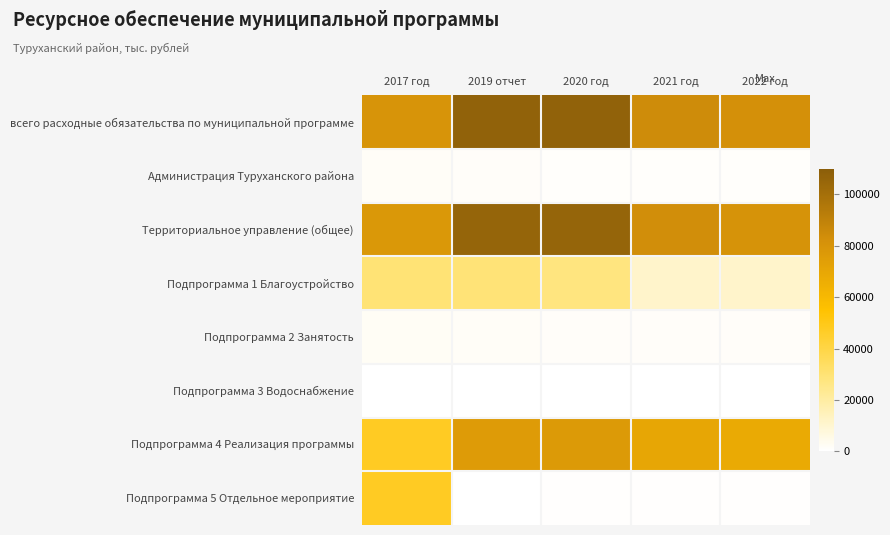

Which has a higher value, 2017 год or 2019 отчет?

2019 отчет